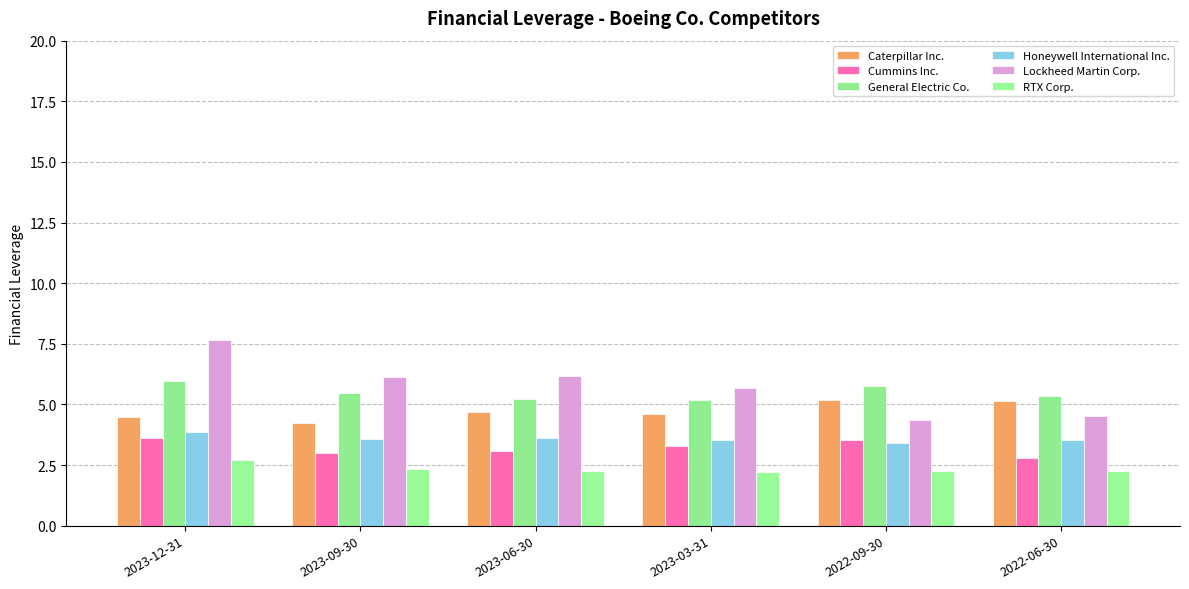

What is the total value across all series at 2023-12-31?

28.3